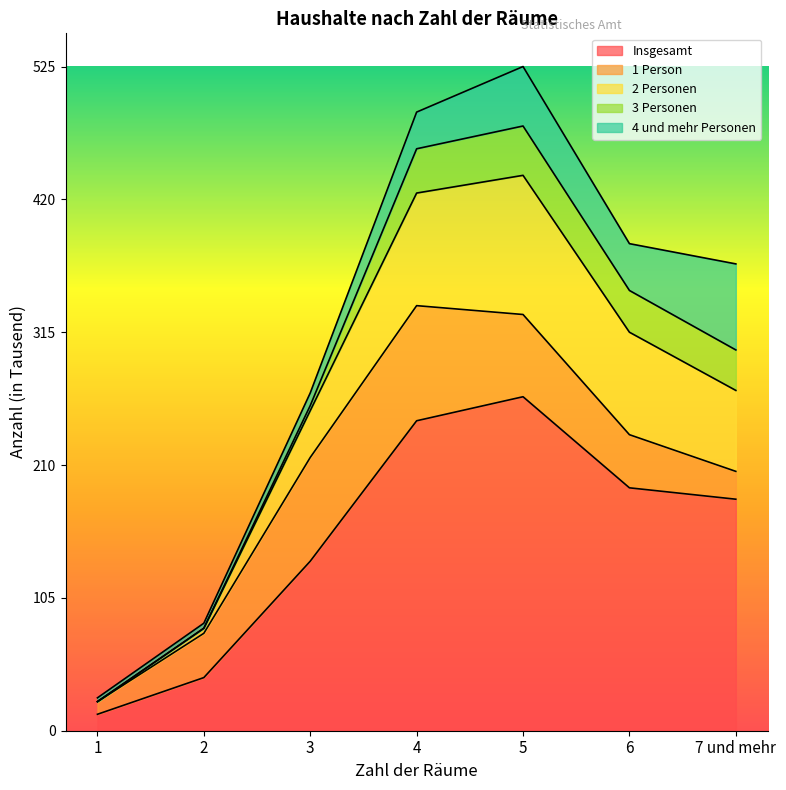

What is the label of the 2nd point from the right?

6